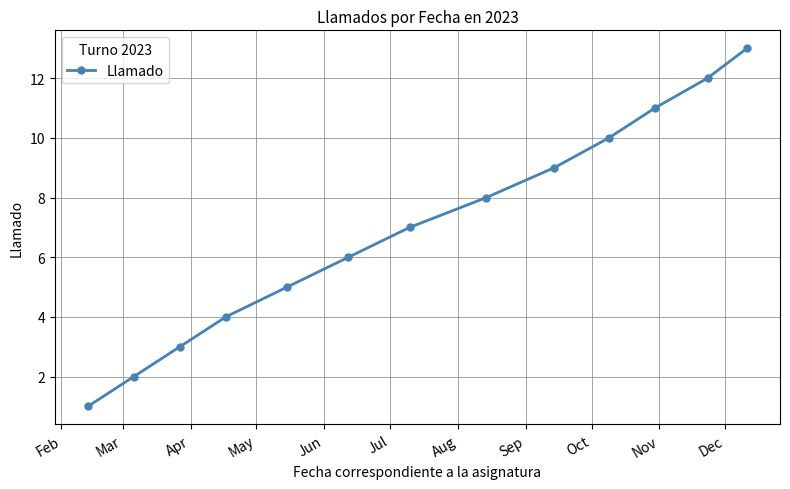

How many data points does each series have?

13